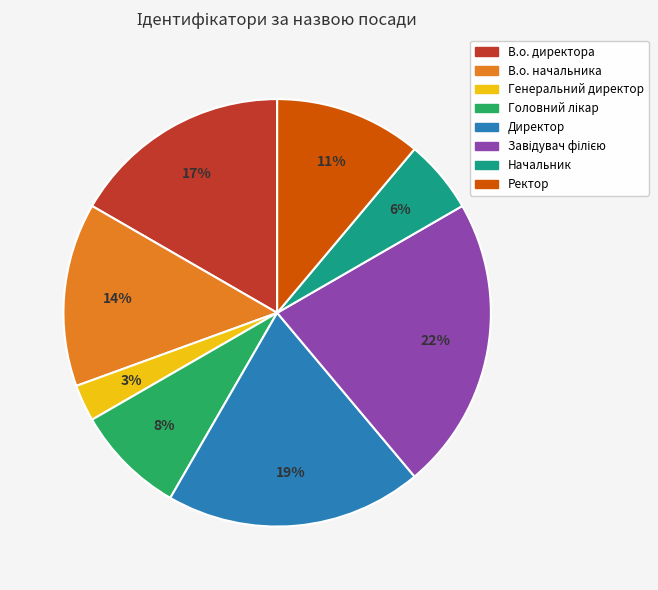

What percentage is the В.о. начальника slice, to the nearest percent?

14%